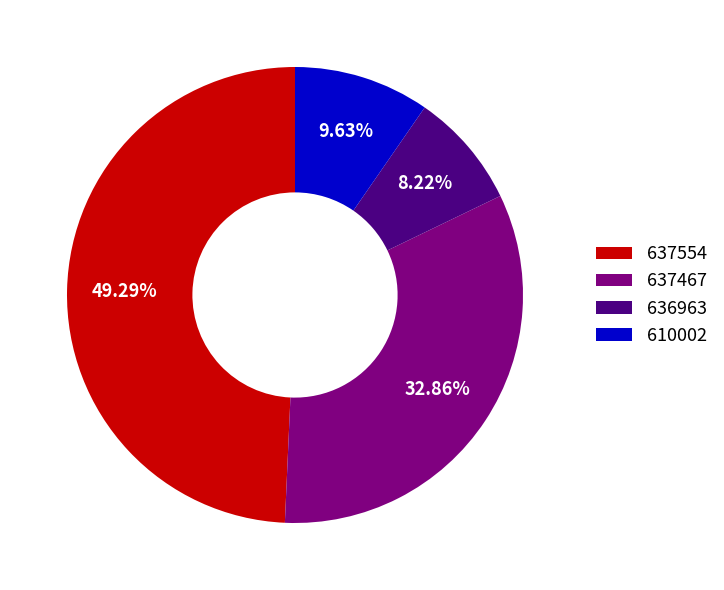

Is it true that 610002 is 18% of the pie?

False